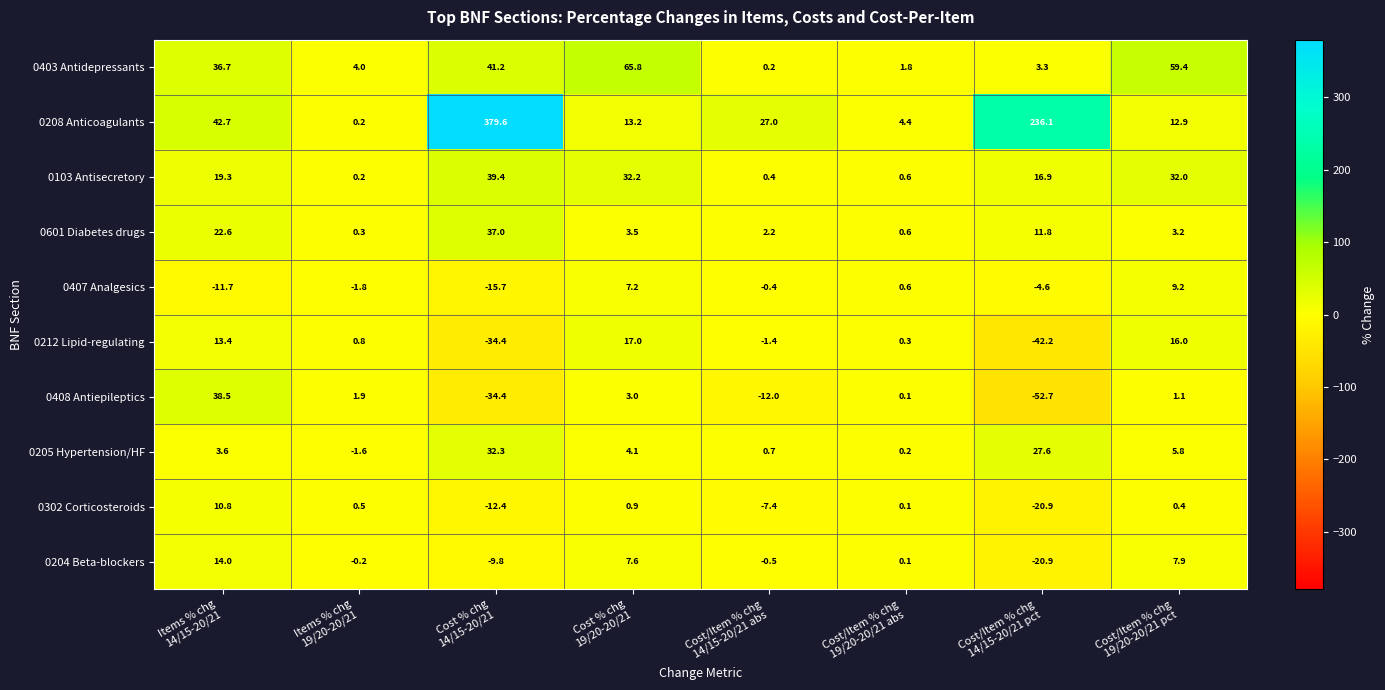

What is the sum of all 0601 Diabetes drugs values?

81.2